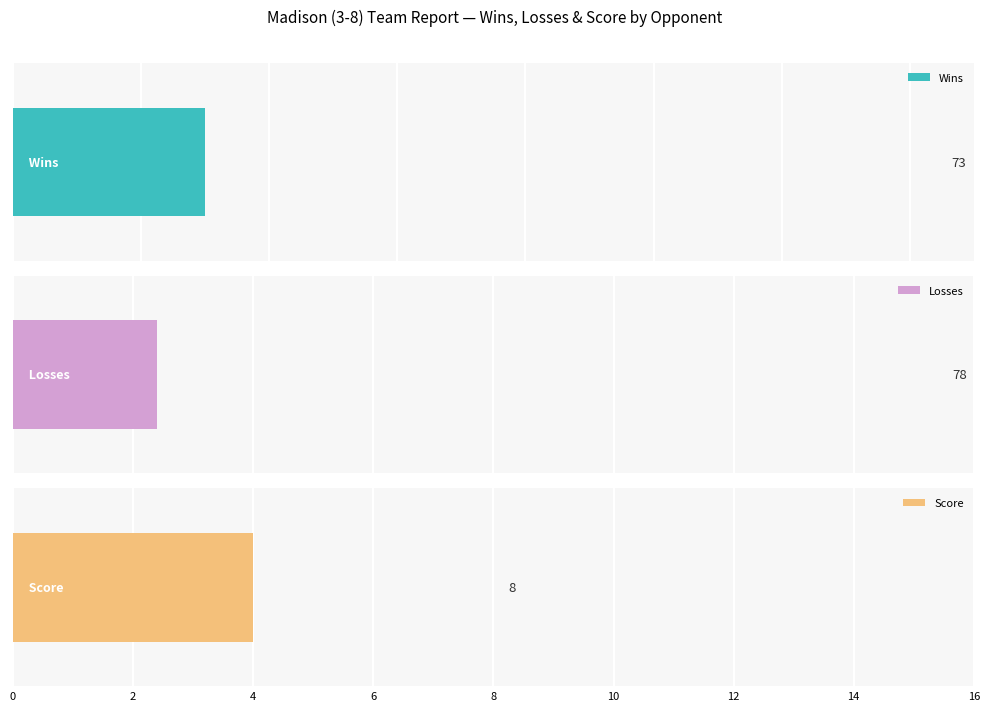

What is the minimum value for Losses?

2